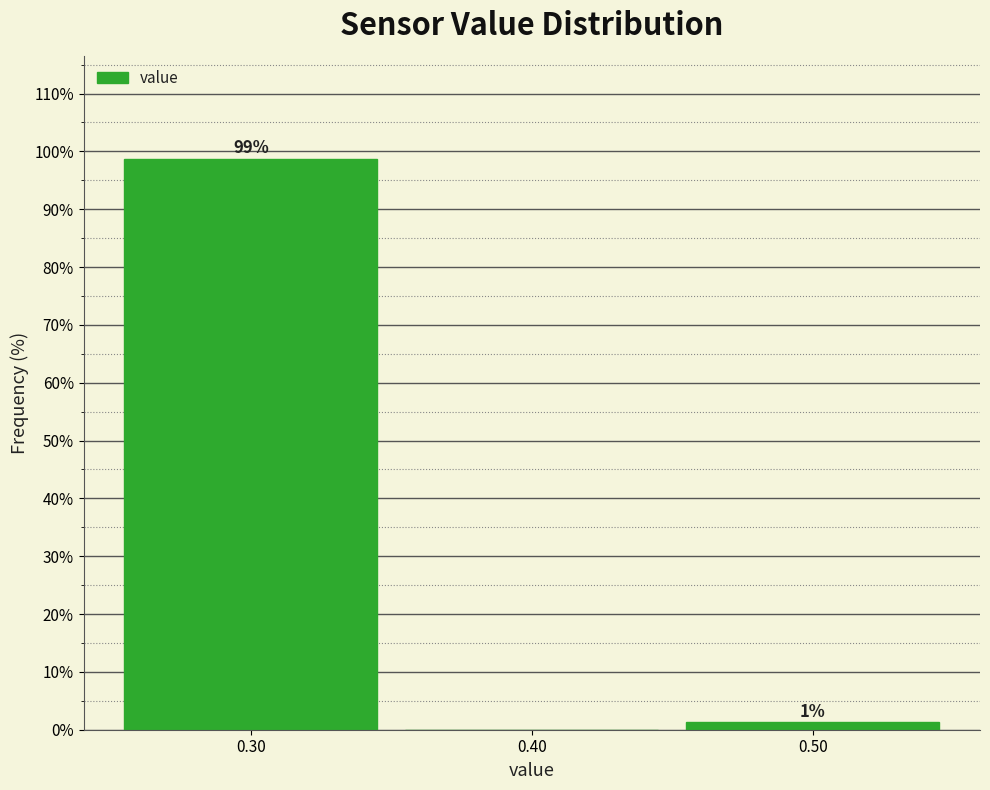

Over which range of the x-axis is the bar tallest?

0.25 to 0.35